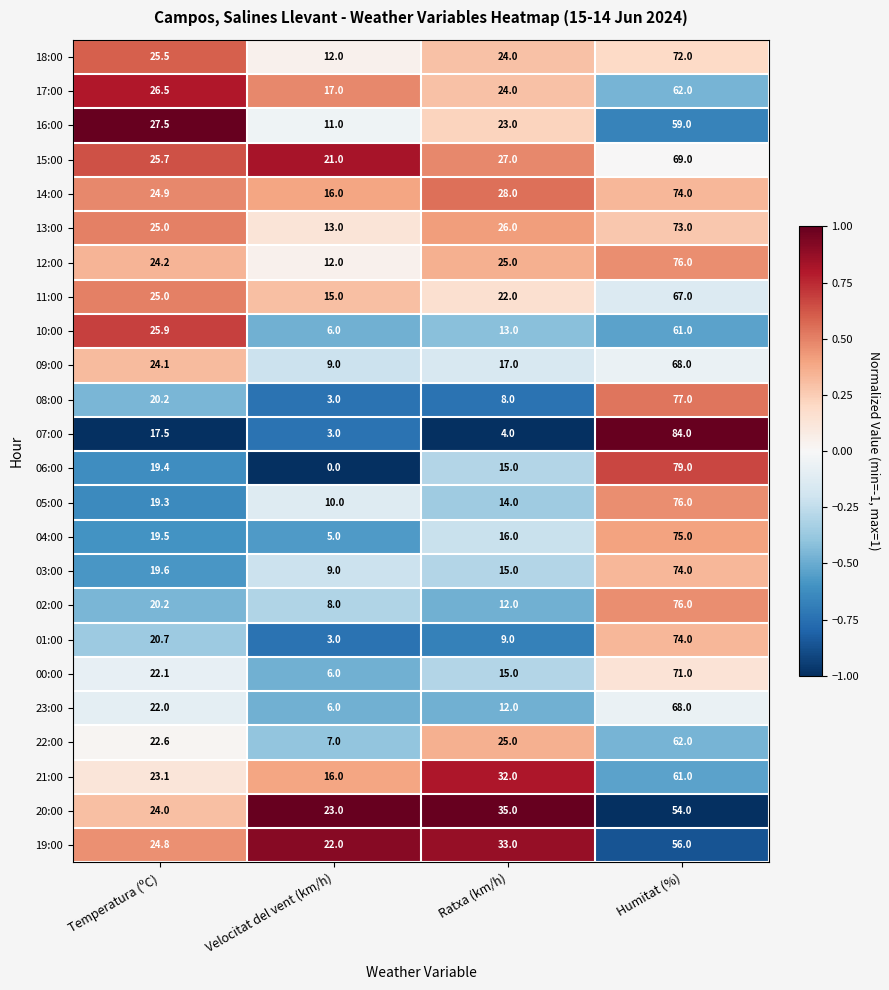

What is the maximum value shown in the chart?

84.0